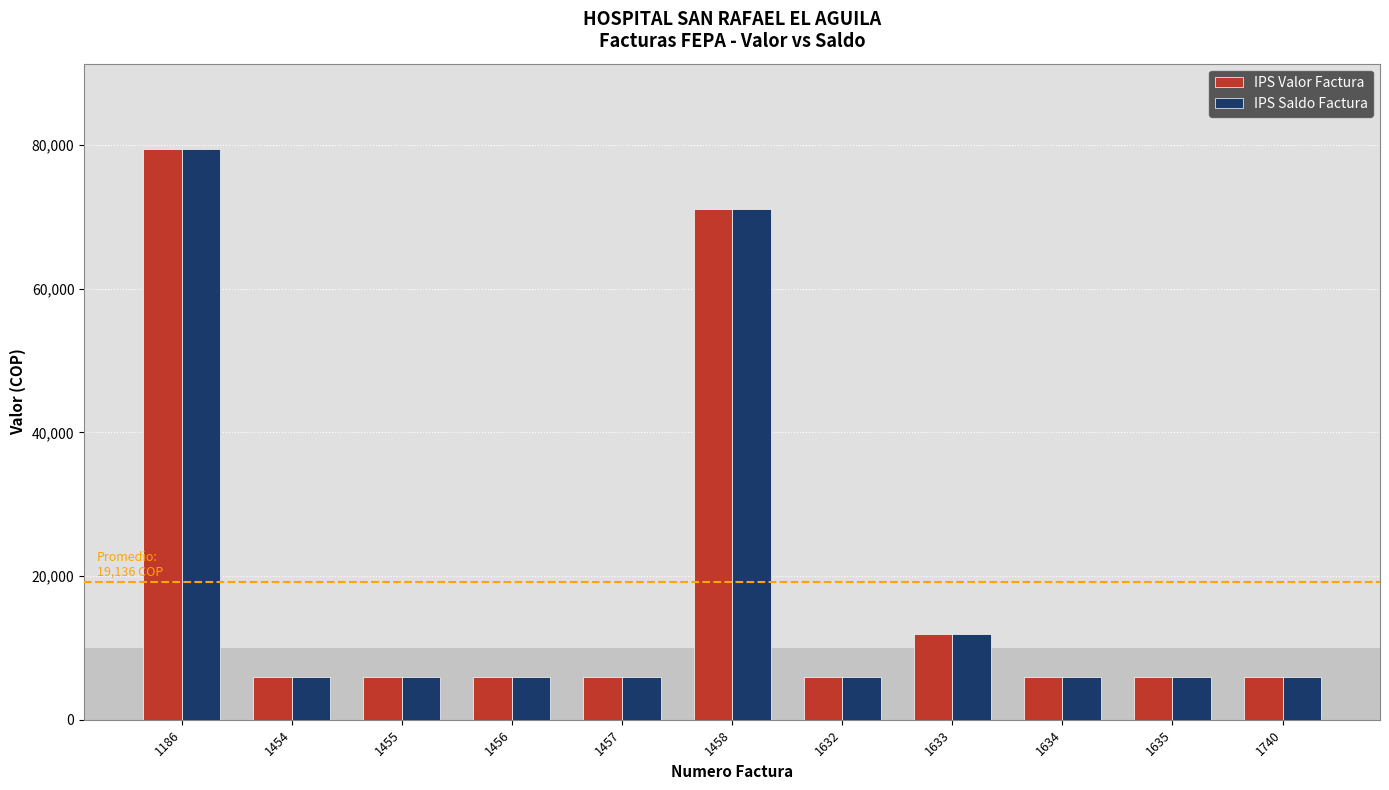

At which category is the sum across all series the highest?

1186